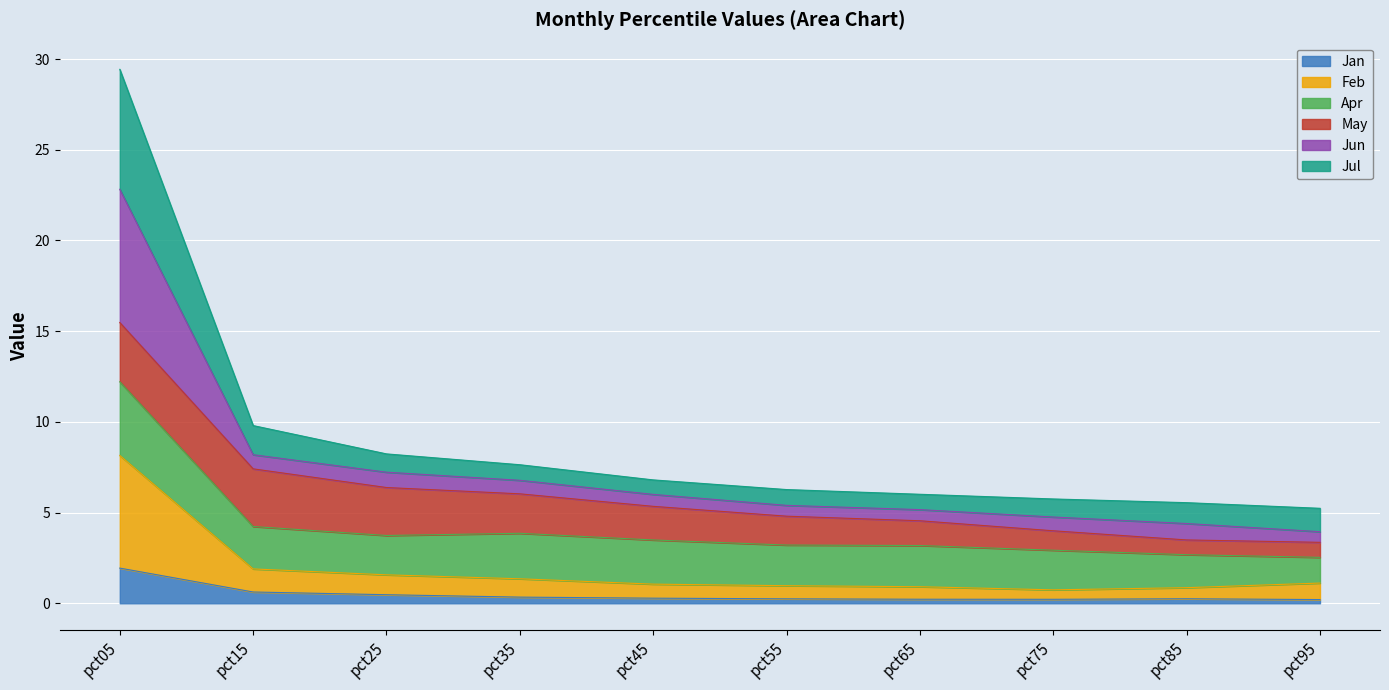

At which label does Jun first exceed 6?

pct05